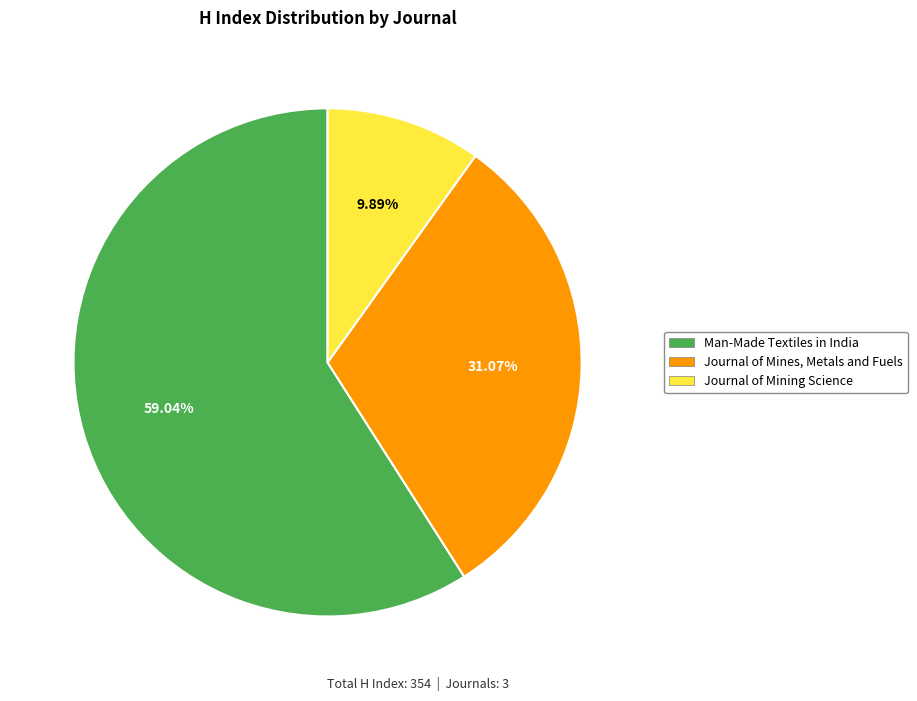

To the nearest percent, what is the average slice percentage?

33%